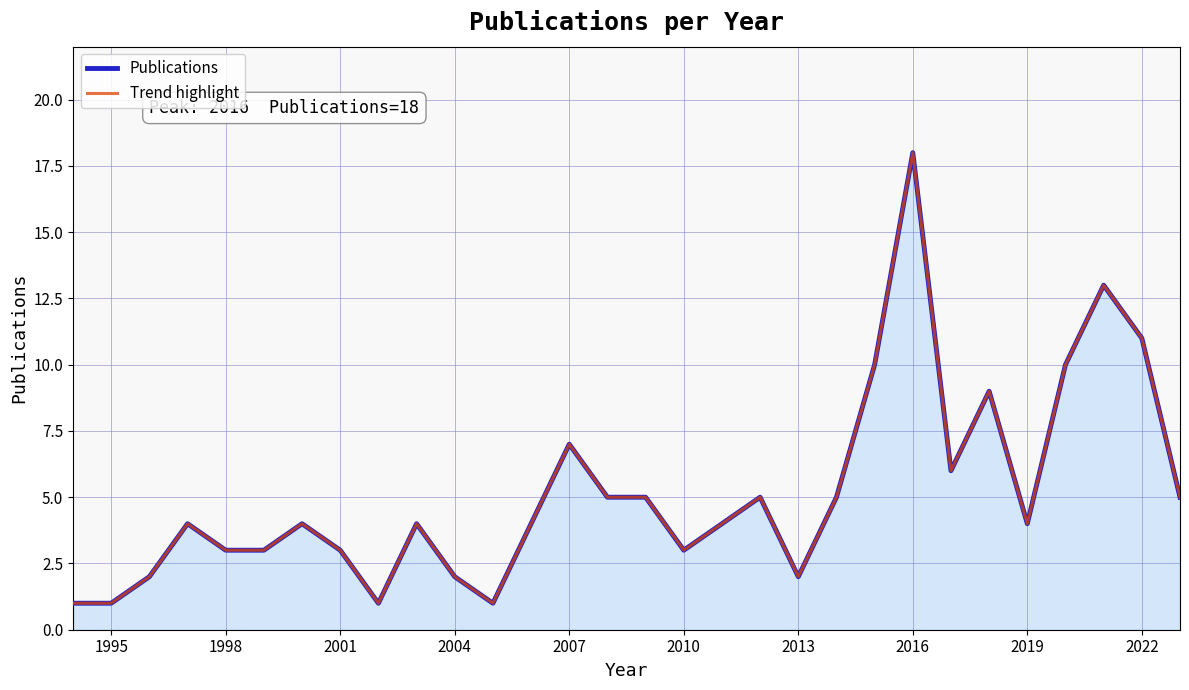

Rank the series by their maximum value, from lowest to highest.

Publications, Trend highlight